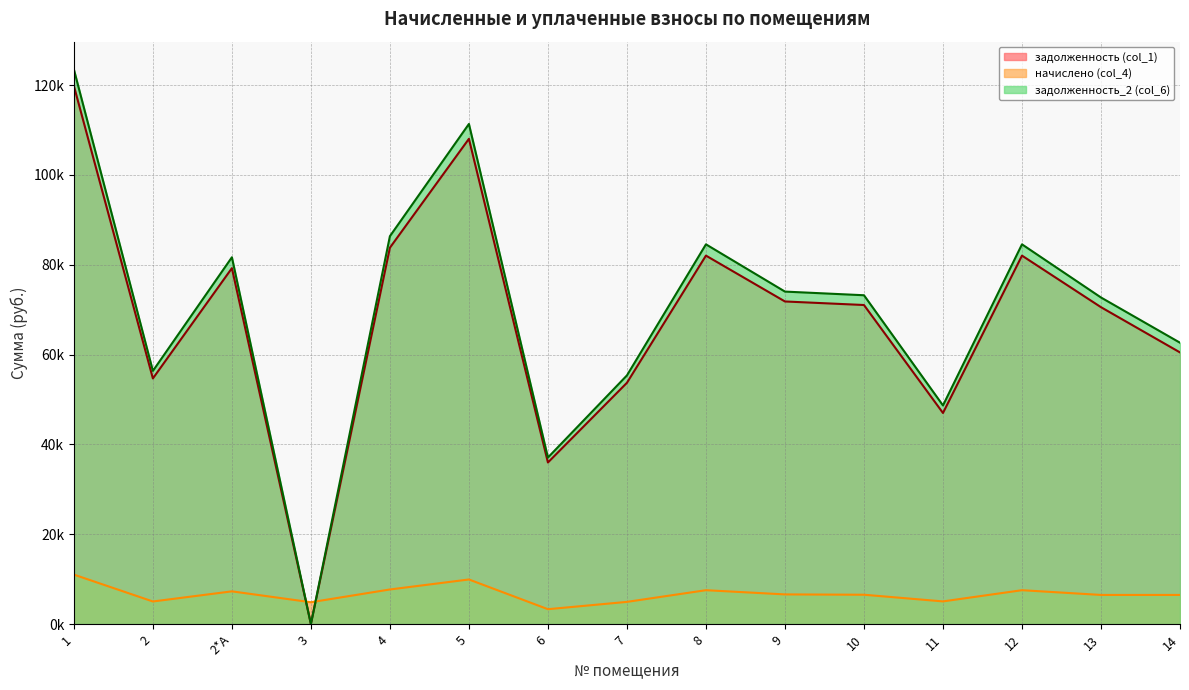

The value of задолженность_2 (col_6) at 10 is 73198.3. True or false?

True